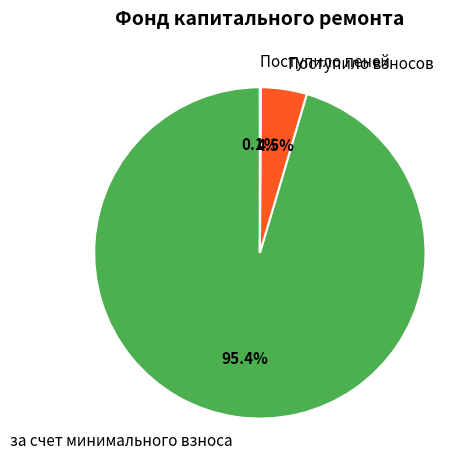

What percentage is NOT represented by Поступило взносов?

95.5%